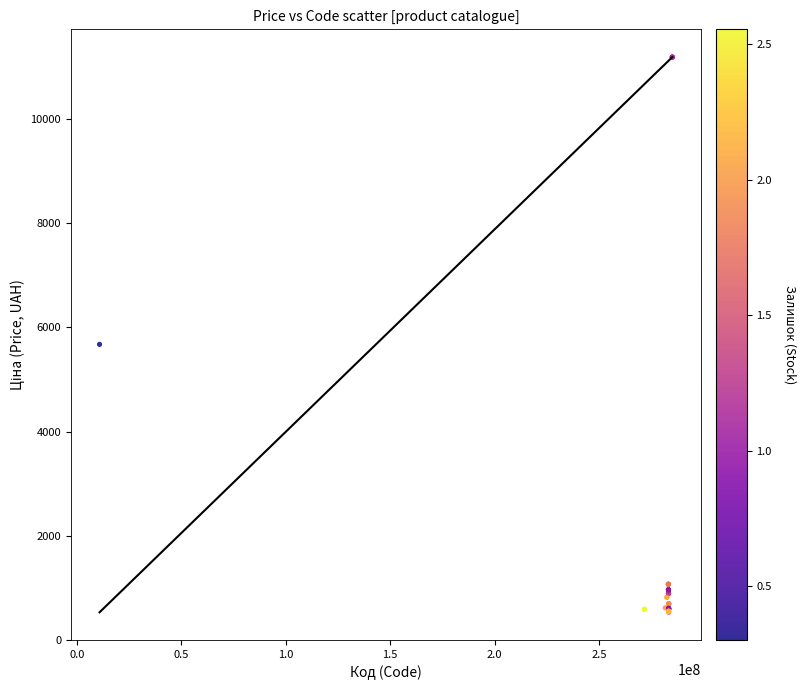

What Y value in the scatter plot is closest to 5859?

5673.8